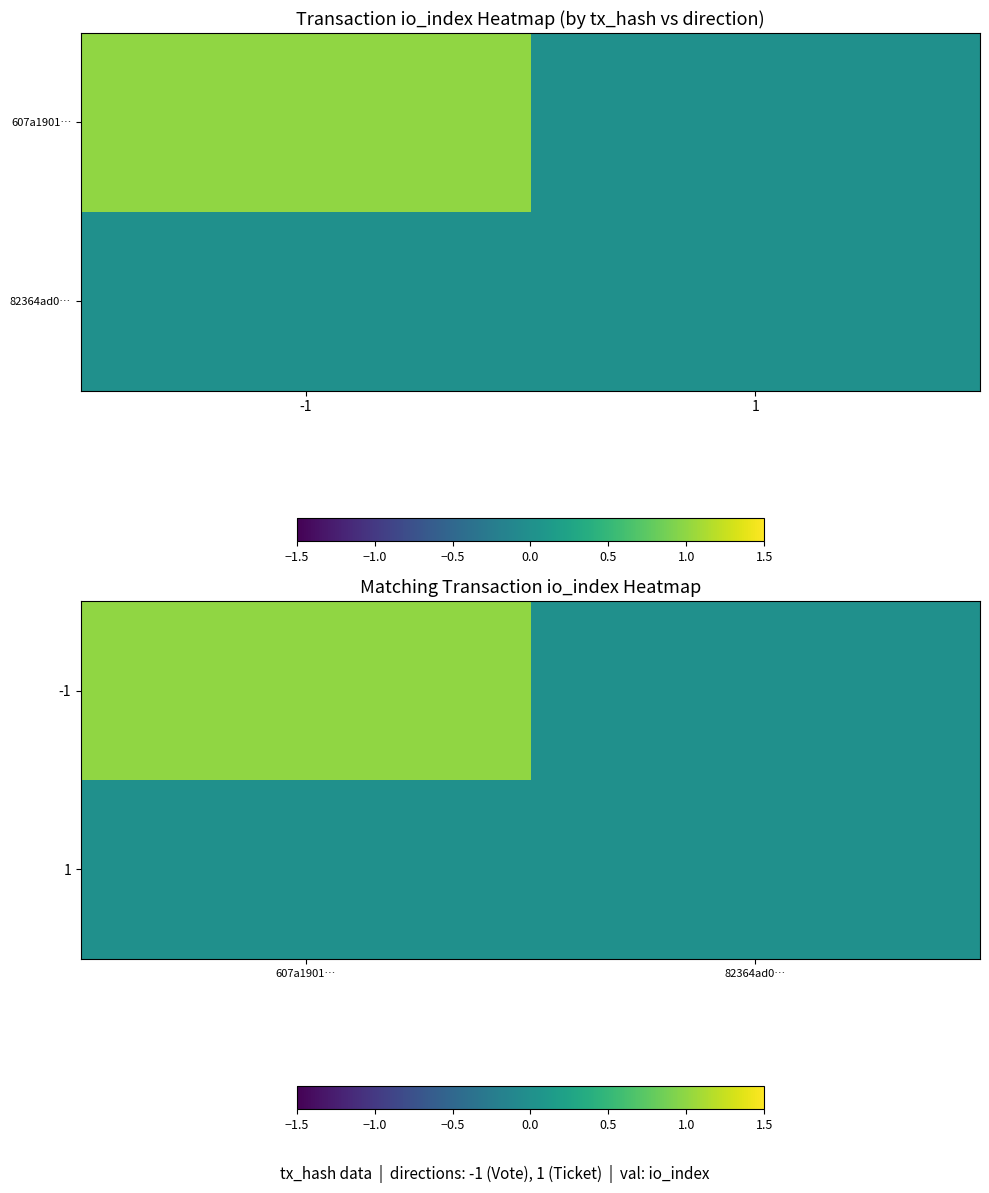

The value of -1 at 607a1901… is 0. True or false?

False